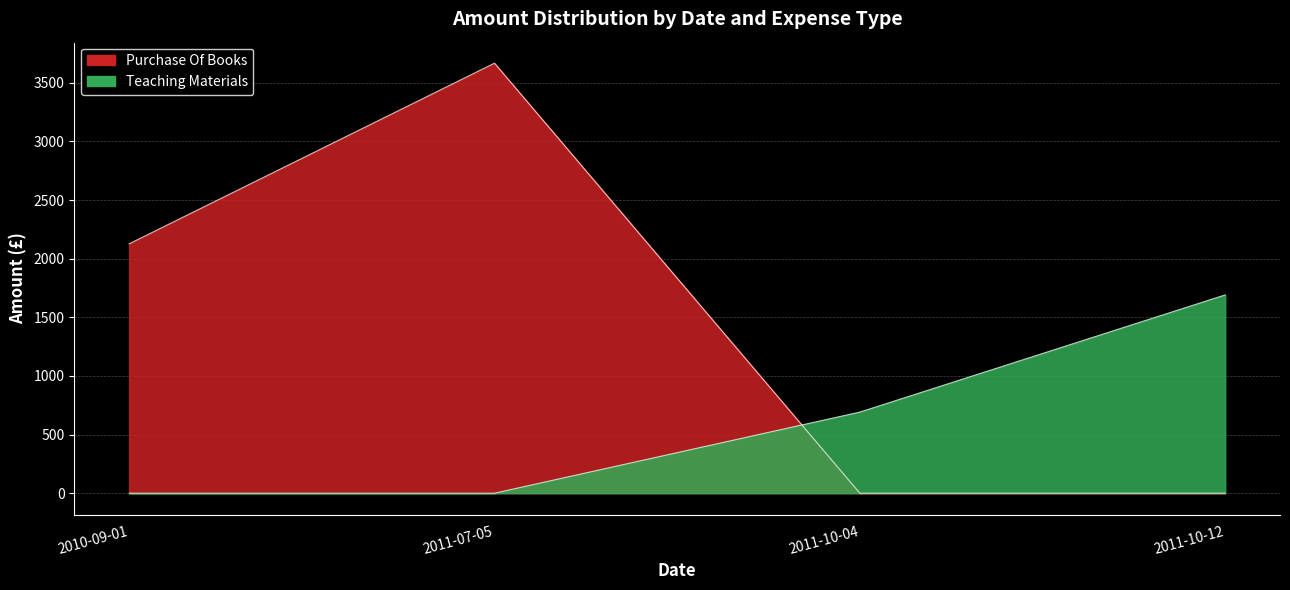

How many values exceed 2127?

1